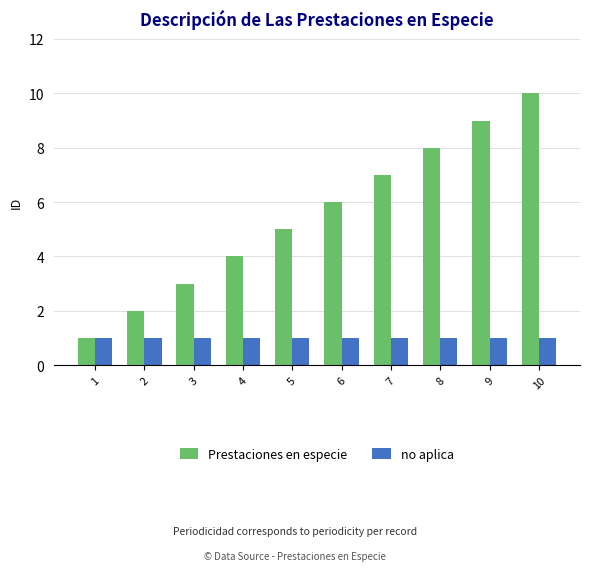

How many bars are there in total?

20